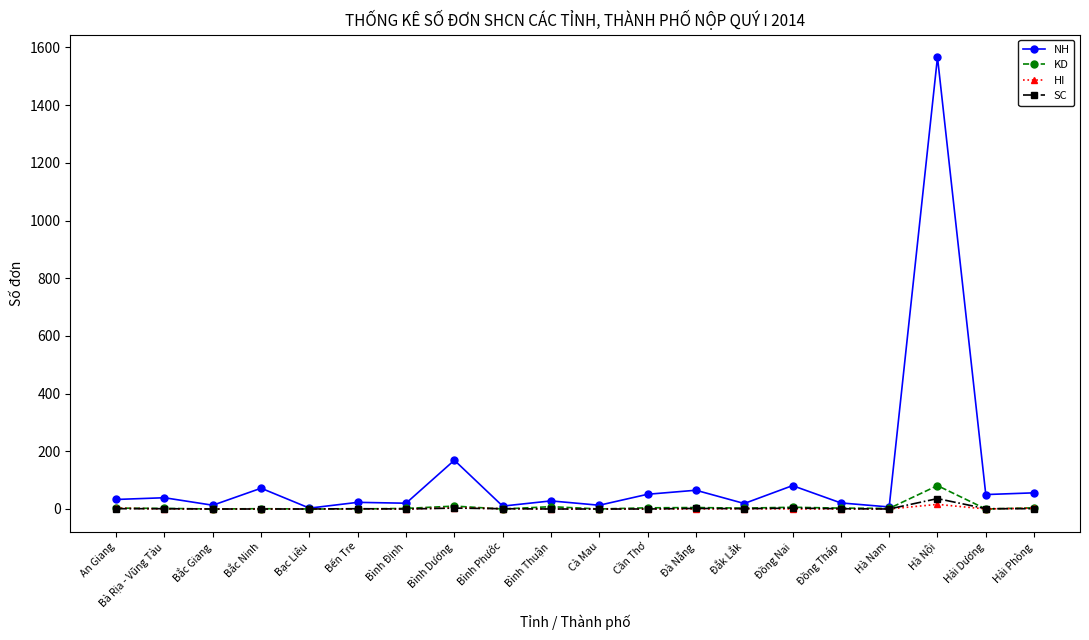

Between Bình Định and Hải Phòng, which series saw the biggest shift?

NH